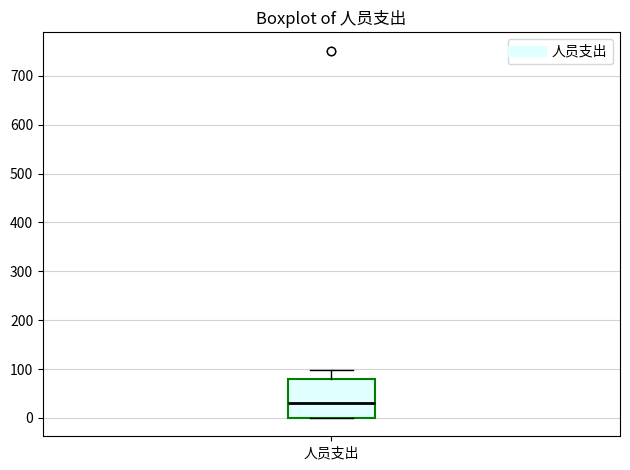

Where is the upper edge of the box for 人员支出 on the y-axis? The values are not printed on the chart, so give them approximately, as read against the axis.

80